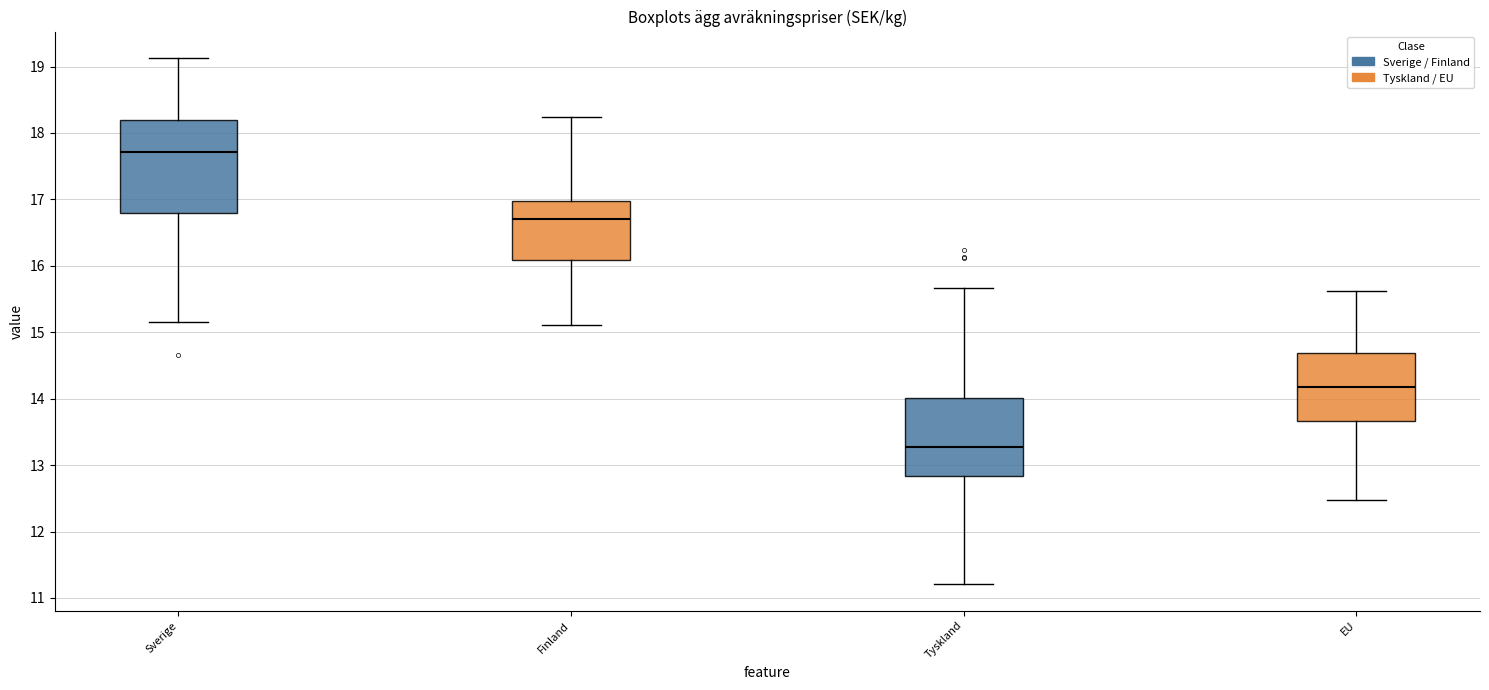

Which box is the tallest, from its lower edge to its upper edge?

Sverige